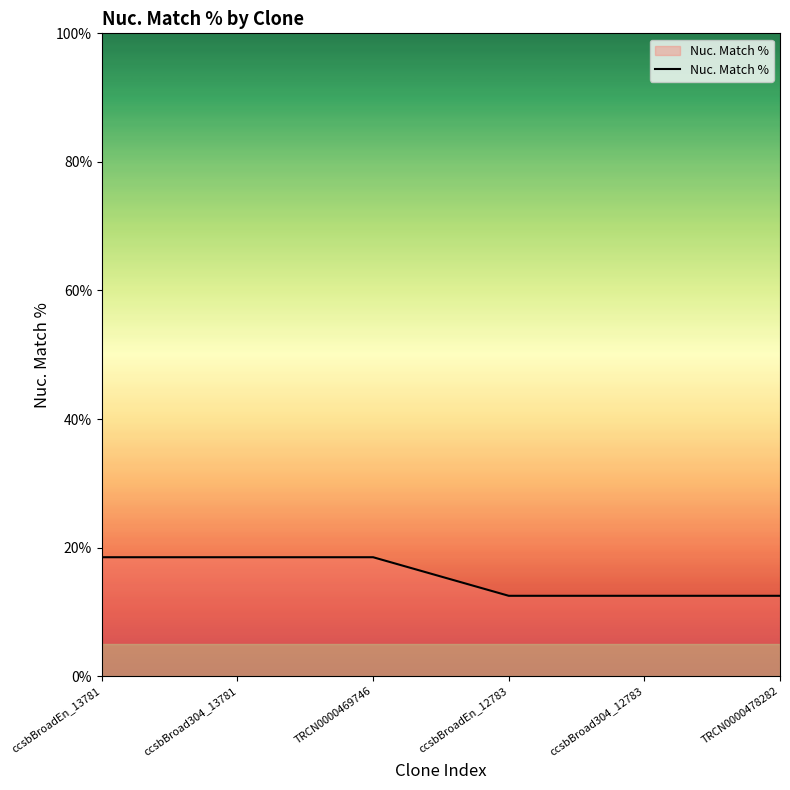

Reading left to right, what are all the values shown in this chart?

ccsbBroadEn_13781=18.5	ccsbBroad304_13781=18.5	TRCN0000469746=18.5	ccsbBroadEn_12783=12.5	ccsbBroad304_12783=12.5	TRCN0000478282=12.5